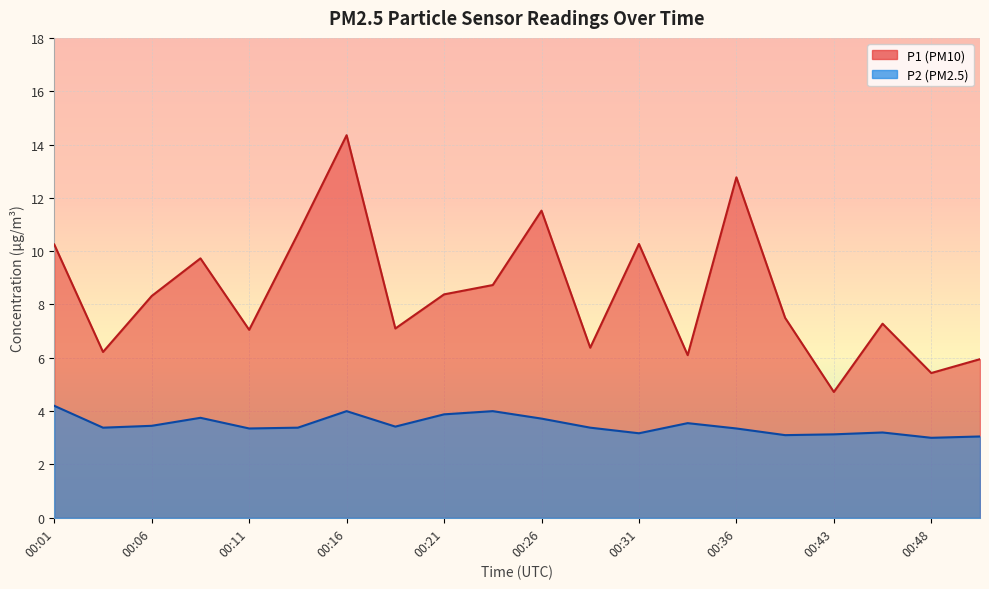

Reading left to right, what are all the values shown in this chart?

P1: 10.2	6.2	8.3	9.7	7.0	10.7	14.3	7.1	8.4	8.7	11.5	6.4	10.3	6.1	12.8	7.5	4.7	7.3	5.4	6.0
P2: 4.2	3.4	3.5	3.8	3.4	3.4	4.0	3.4	3.9	4.0	3.7	3.4	3.2	3.5	3.4	3.1	3.1	3.2	3.0	3.0